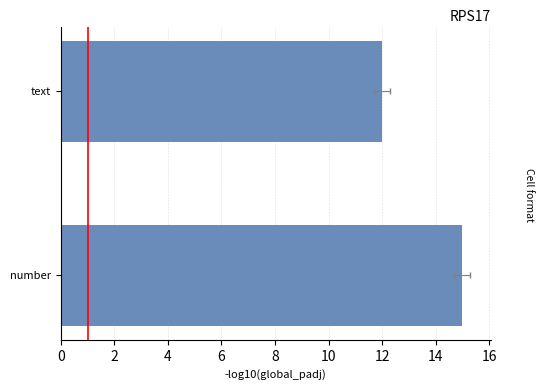

Approximately how many times larger is the value at number compared to text?

1.2